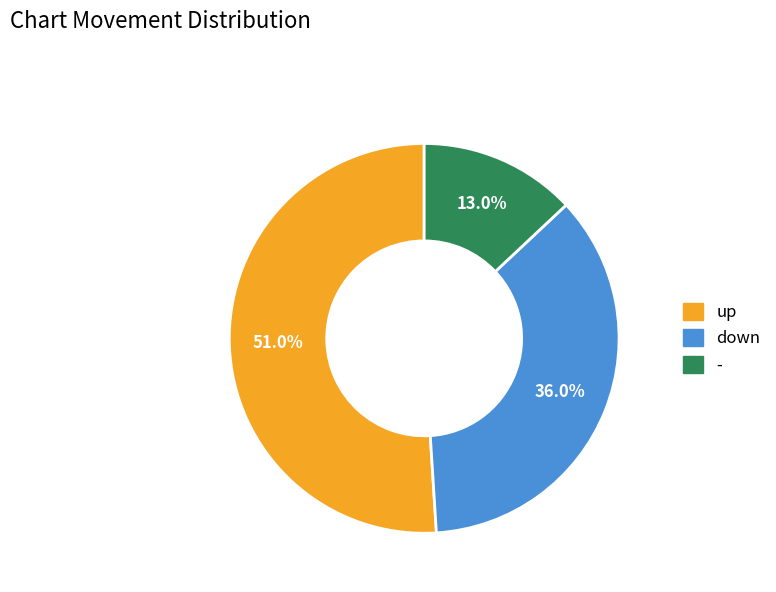

Does - represent more than half of the total?

No